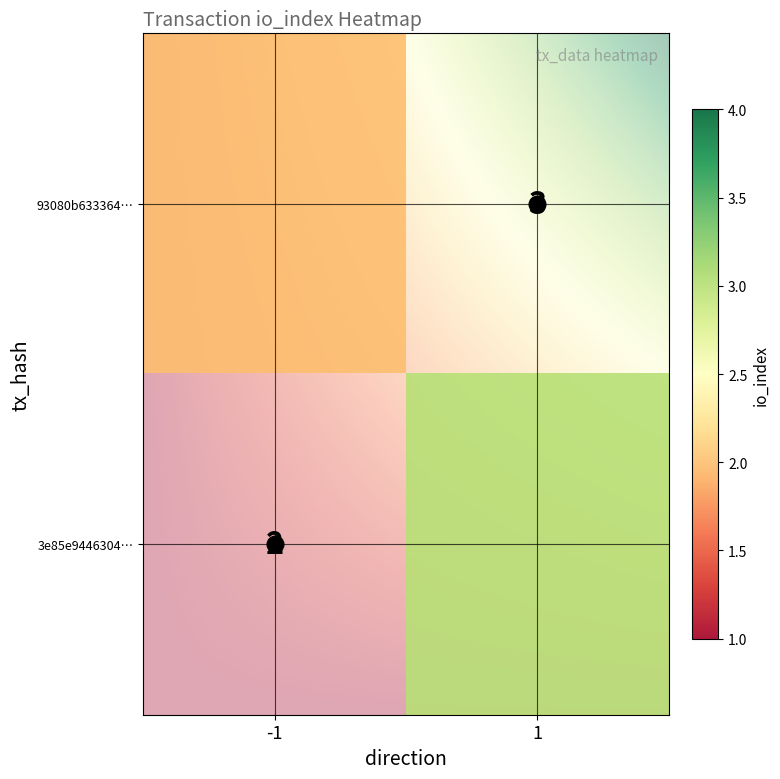

Rank the series by their average value, from lowest to highest.

3e85e944630482c0b47850d71e8950d9011caca, 93080b633364152dded3a9f46917da76e142d8f